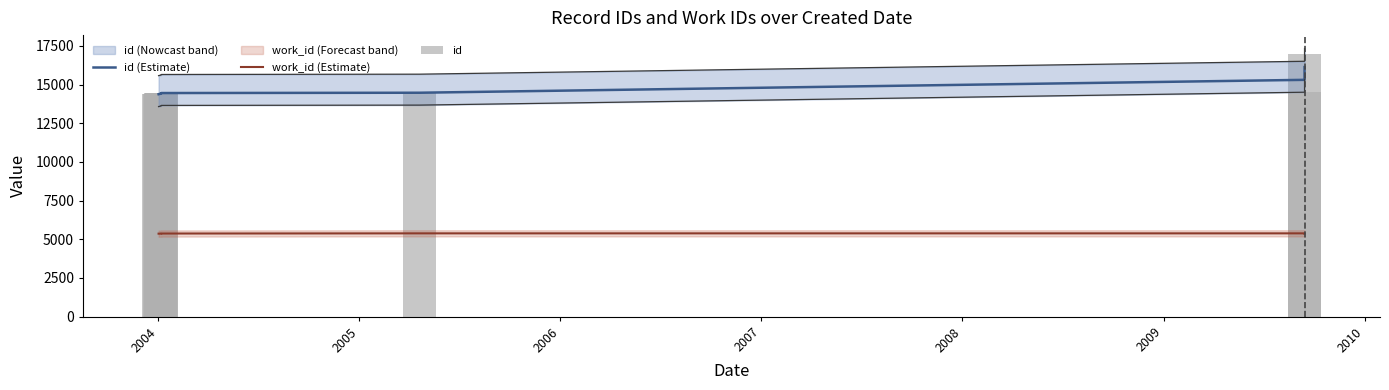

Rank the series by their maximum value, from lowest to highest.

work_id (Estimate), id (Estimate), id